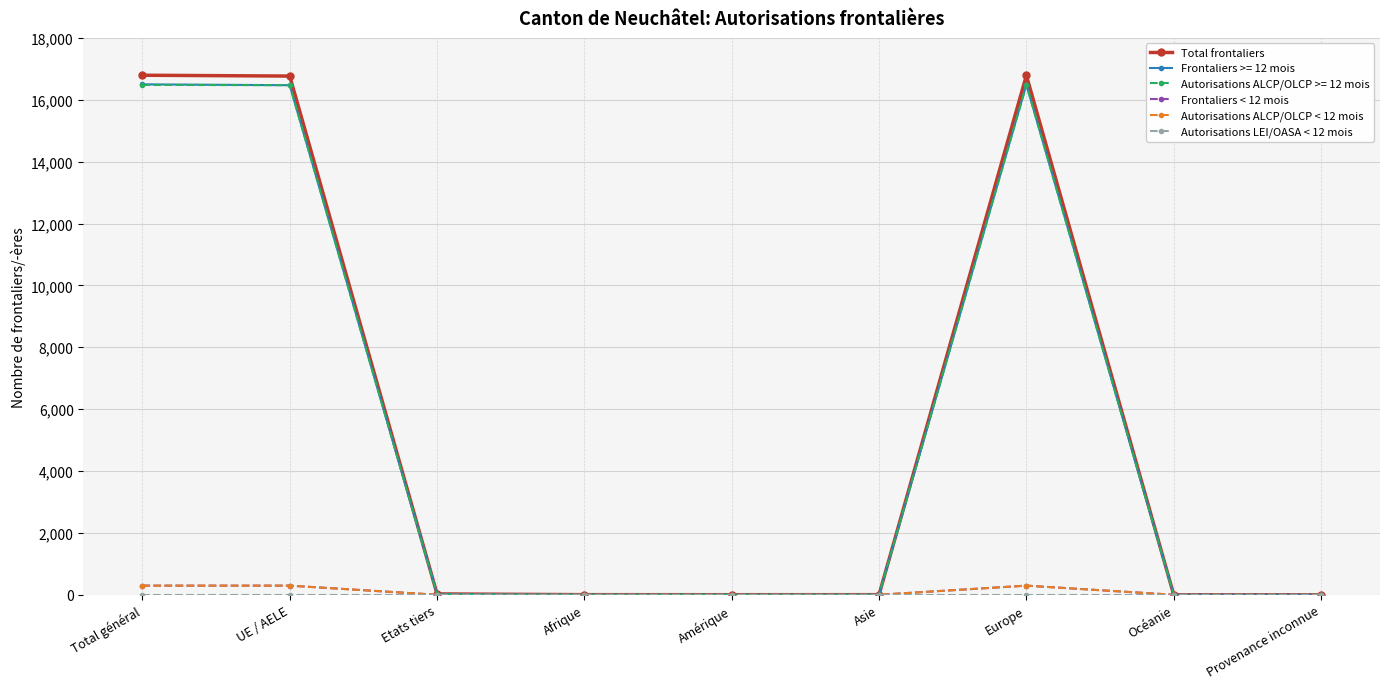

What is the maximum value for Total frontaliers?

16793